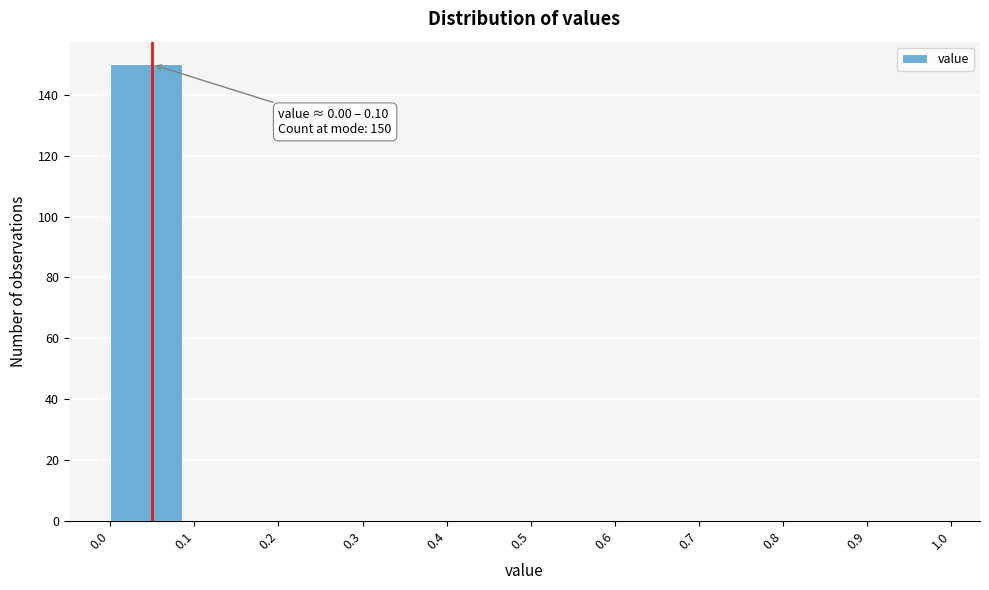

Over which range of the x-axis is the bar tallest?

0.0 to 0.1